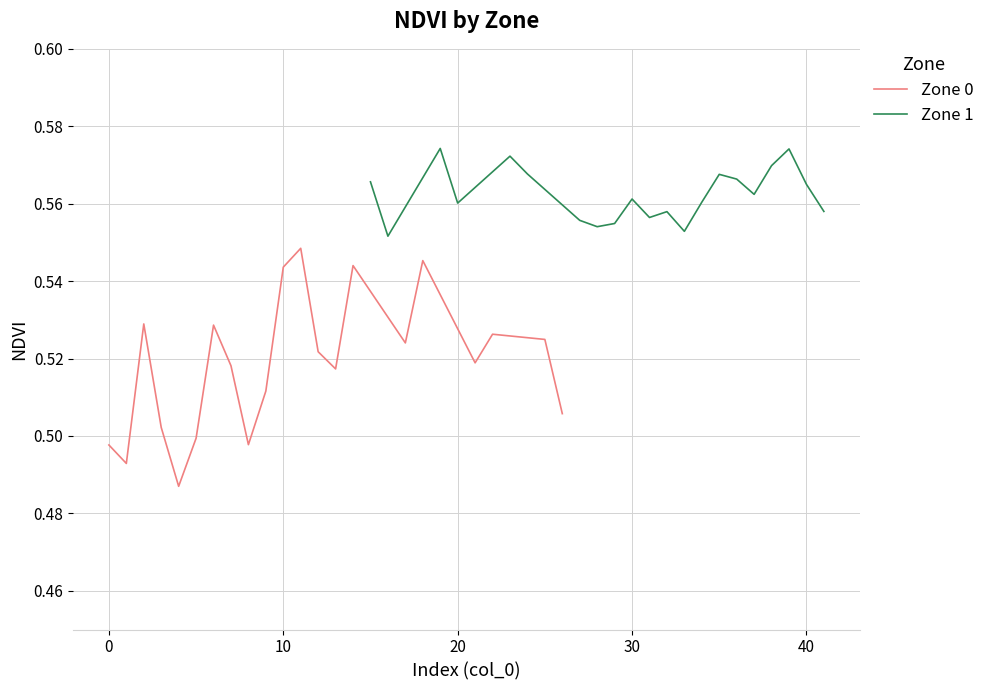

How many lines are shown in the chart?

2